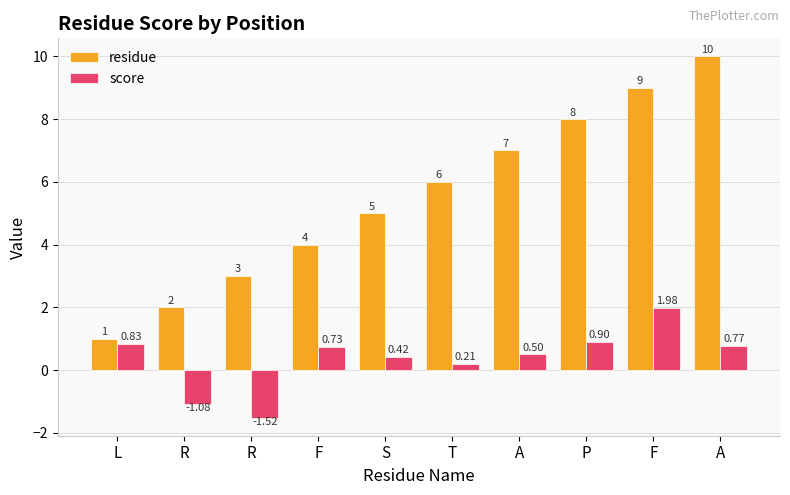

The value of residue at P is 1.6. True or false?

False